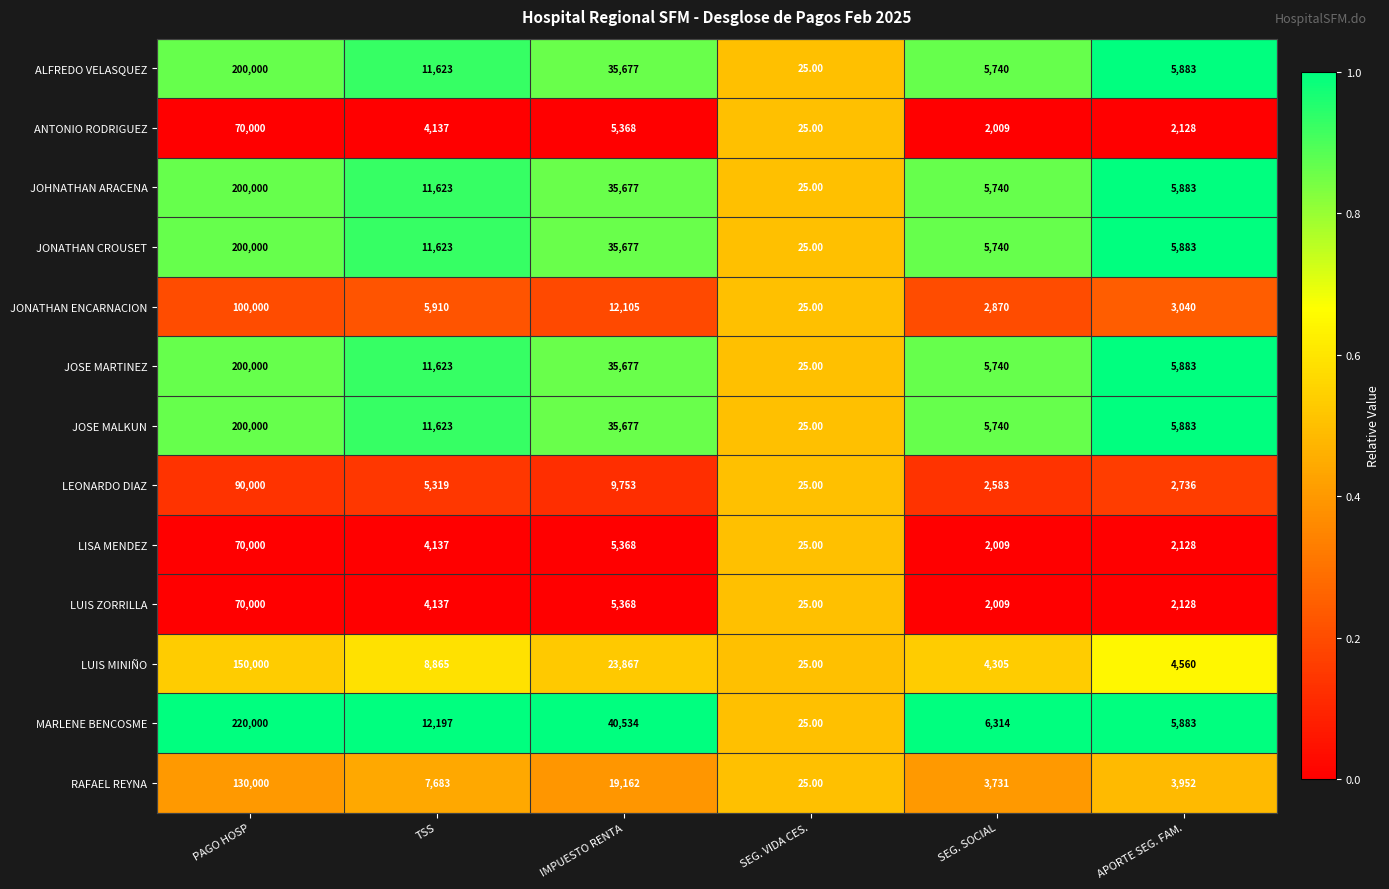

What is the average value of the JOSE MALKUN series?

43158